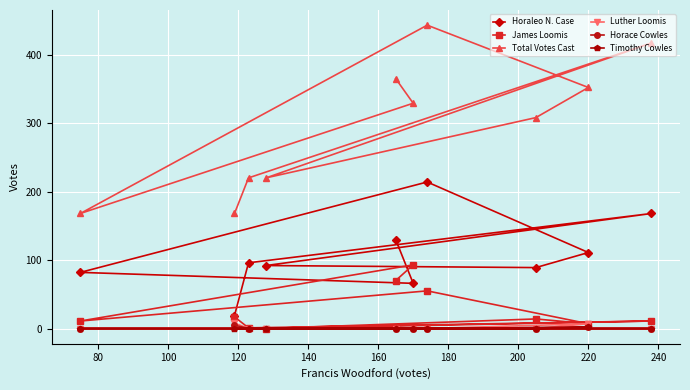

At how many categories does at least one series exceed 126?

10